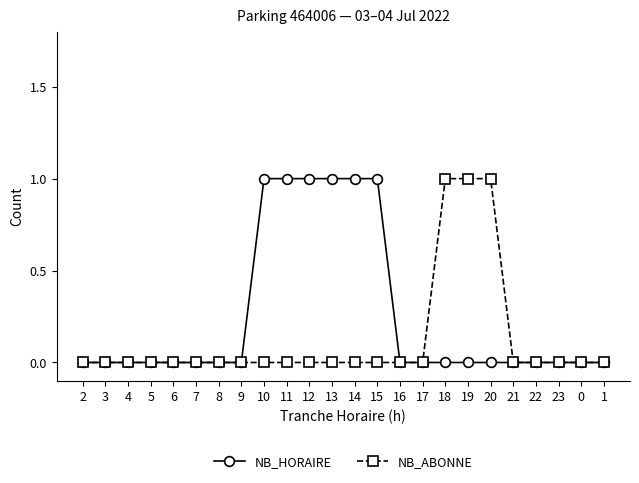

Reading right to left, what are all the values shown in this chart?

NB_HORAIRE: 1=0	0=0	23=0	22=0	21=0	20=0	19=0	18=0	17=0	16=0	15=1	14=1	13=1	12=1	11=1	10=1	9=0	8=0	7=0	6=0	5=0	4=0	3=0	2=0
NB_ABONNE: 1=0	0=0	23=0	22=0	21=0	20=1	19=1	18=1	17=0	16=0	15=0	14=0	13=0	12=0	11=0	10=0	9=0	8=0	7=0	6=0	5=0	4=0	3=0	2=0